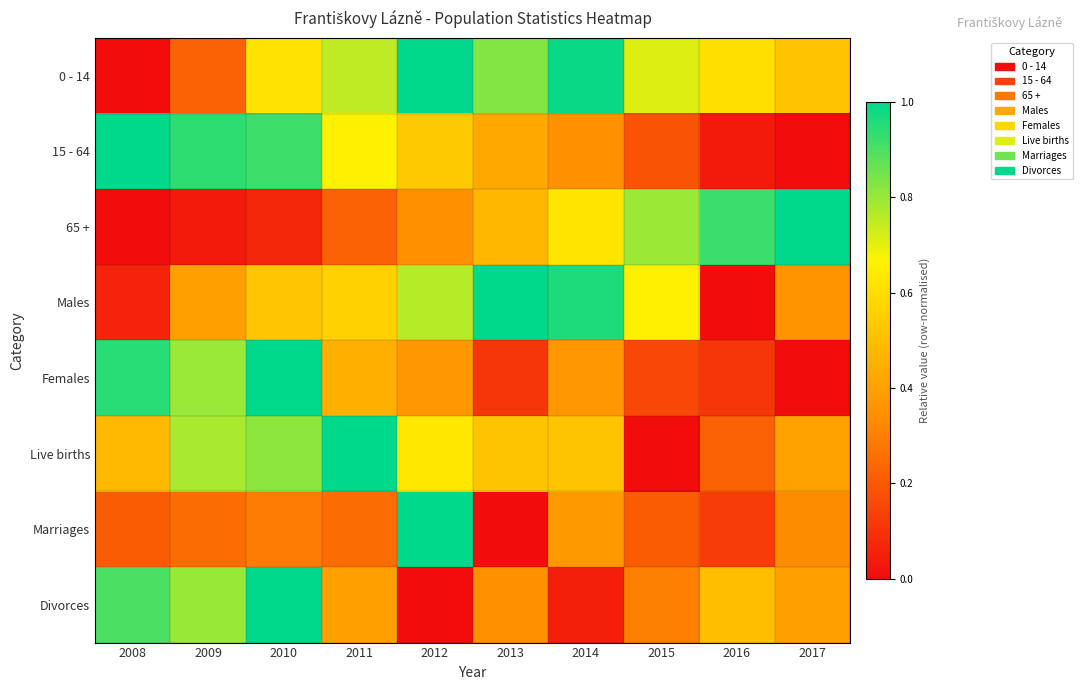

Reading left to right, what are all the values shown in this chart?

0 - 14: 2008=0.0	2009=0.2	2010=0.6	2011=0.8	2012=1.0	2013=0.8	2014=1.0	2015=0.7	2016=0.6	2017=0.5
15 - 64: 2008=1.0	2009=0.9	2010=0.9	2011=0.7	2012=0.5	2013=0.4	2014=0.4	2015=0.2	2016=0.0	2017=0.0
65 +: 2008=0.0	2009=0.0	2010=0.1	2011=0.2	2012=0.4	2013=0.5	2014=0.6	2015=0.8	2016=0.9	2017=1.0
Males: 2008=0.1	2009=0.4	2010=0.5	2011=0.6	2012=0.8	2013=1.0	2014=1.0	2015=0.7	2016=0.0	2017=0.4
Females: 2008=0.9	2009=0.8	2010=1.0	2011=0.4	2012=0.4	2013=0.1	2014=0.4	2015=0.2	2016=0.1	2017=0.0
Live births: 2008=0.5	2009=0.8	2010=0.8	2011=1.0	2012=0.6	2013=0.5	2014=0.5	2015=0.0	2016=0.2	2017=0.4
Marriages: 2008=0.2	2009=0.2	2010=0.3	2011=0.2	2012=1.0	2013=0.0	2014=0.4	2015=0.2	2016=0.1	2017=0.3
Divorces: 2008=0.9	2009=0.8	2010=1.0	2011=0.4	2012=0.0	2013=0.3	2014=0.1	2015=0.3	2016=0.5	2017=0.4